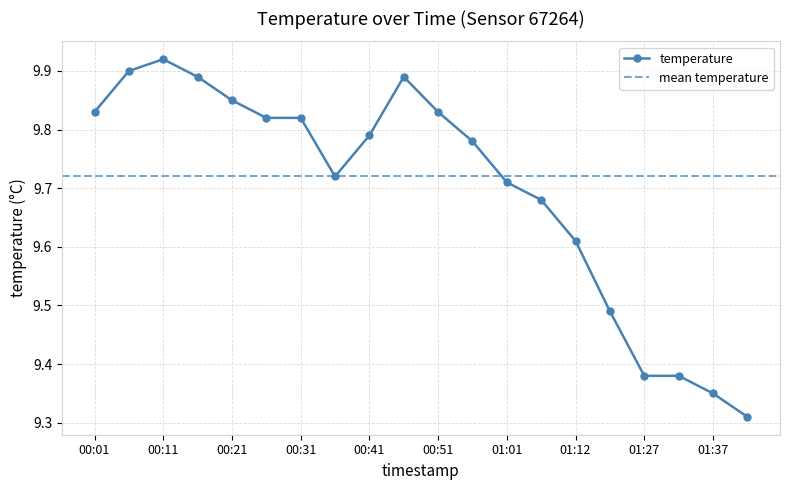

What is the value of the 13th point from the left?

9.7